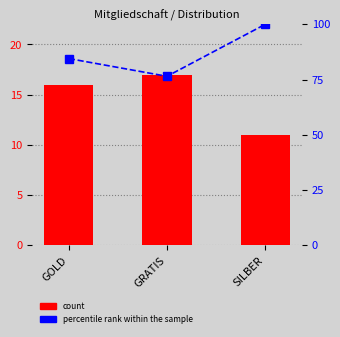

What is the difference between the maximum and minimum values in the percentile rank within the sample series?

23.5